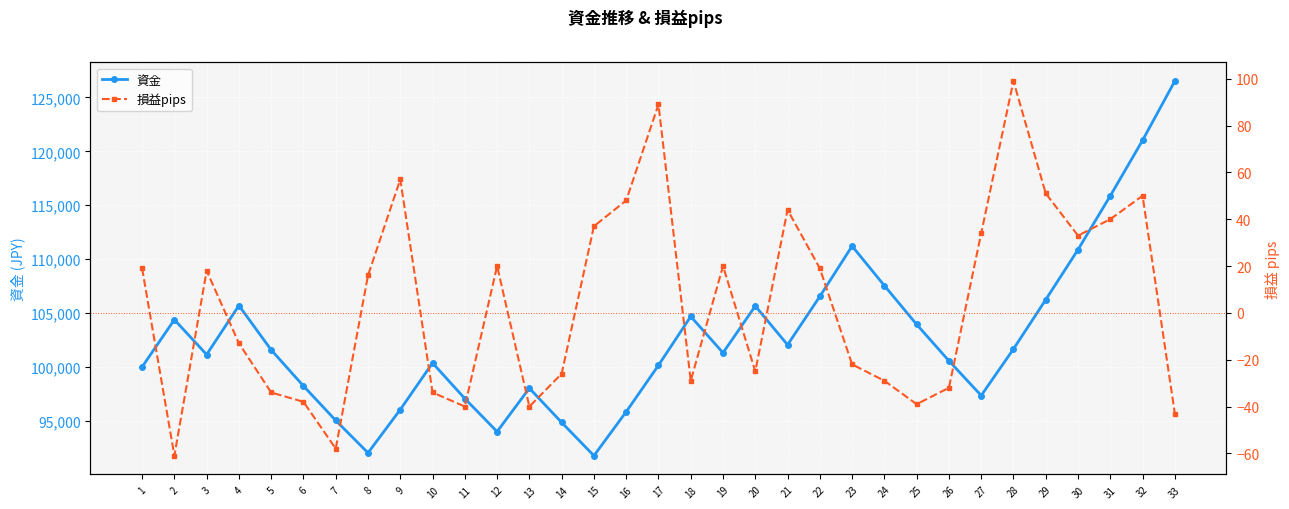

What is the sum of the 資金 values at 31 and 17?

216026.1